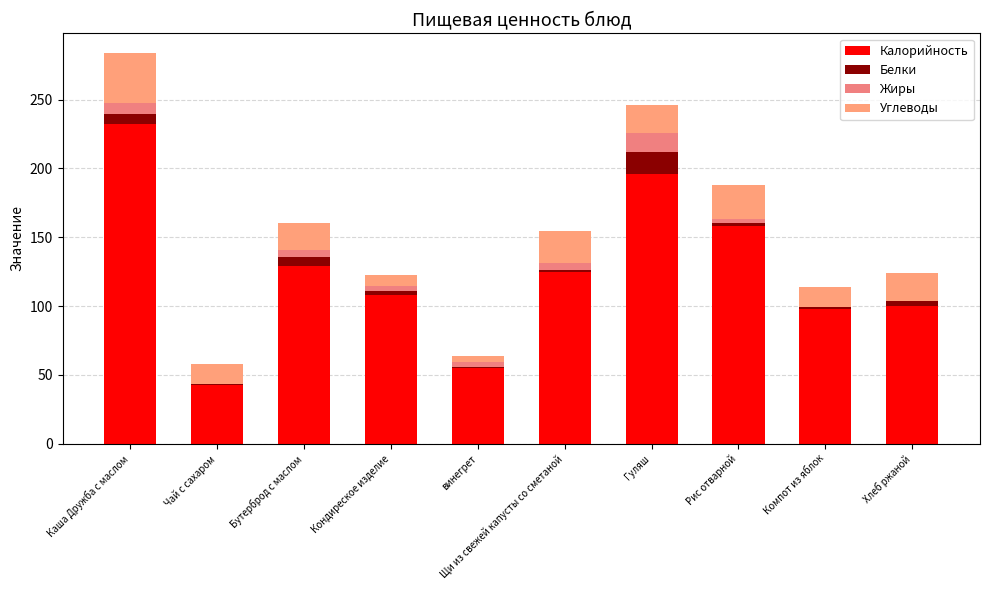

What is the lowest value of the Калорийность series?

43.0